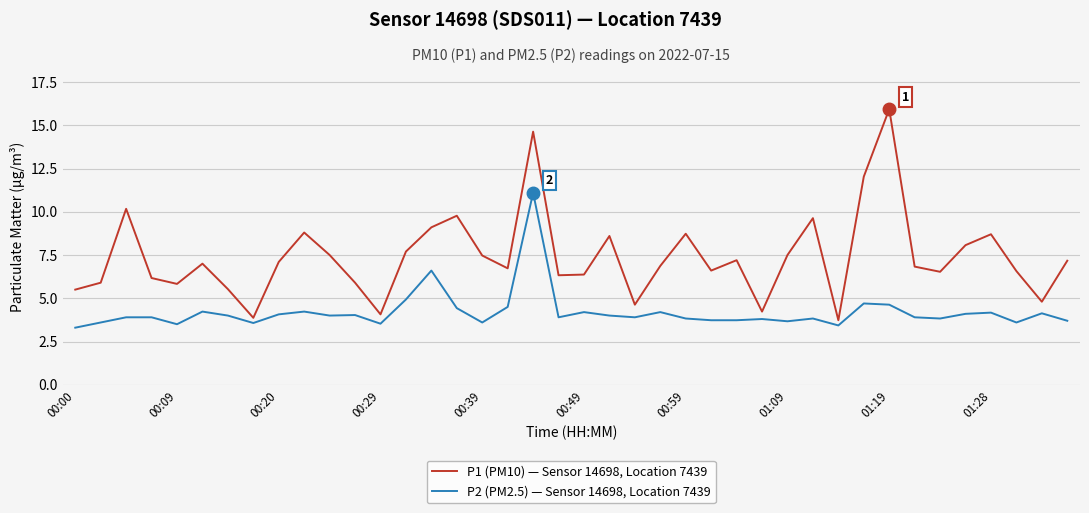

Which series has the widest spread of values?

P1 (PM10) — Sensor 14698, Location 7439